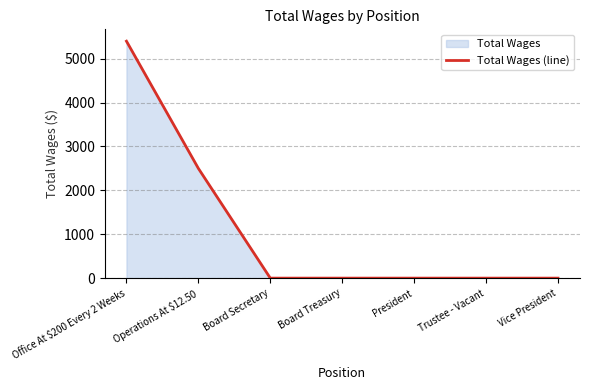

Reading left to right, transcribe all the data shown in this chart.

Office At $200 Every 2 Weeks=5400	Operations At $12.50=2500	Board Secretary=0	Board Treasury=0	President=0	Trustee - Vacant=0	Vice President=0